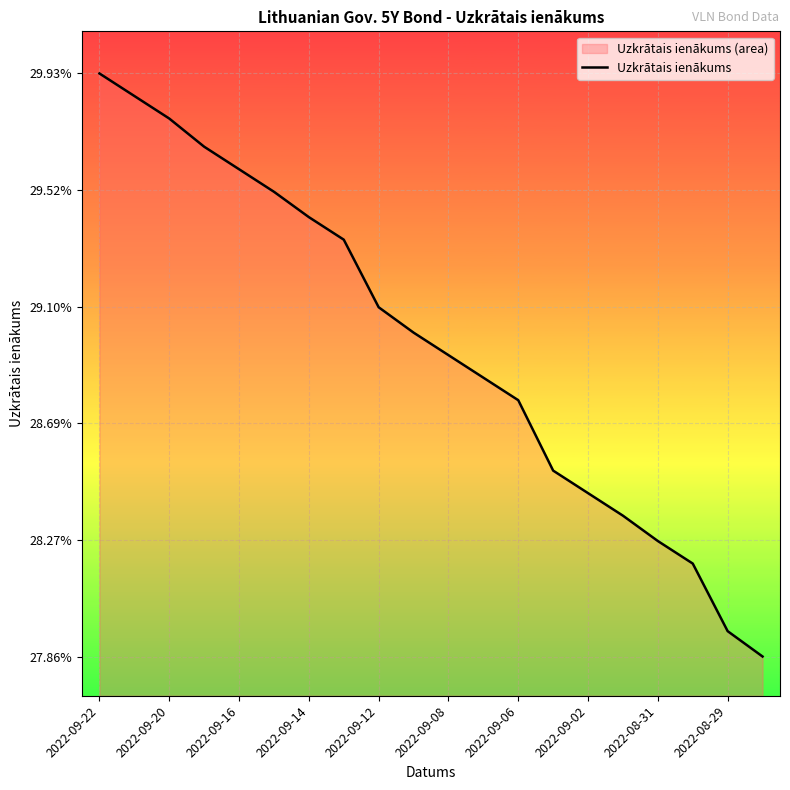

What is the maximum value shown in the chart?

0.3